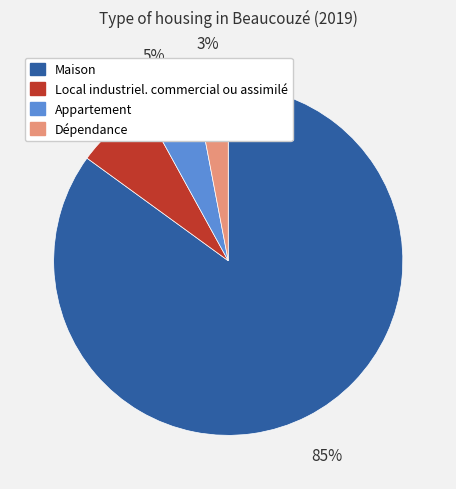

Combined, do Local industriel. commercial ou assimilé and Appartement account for over 50%?

No